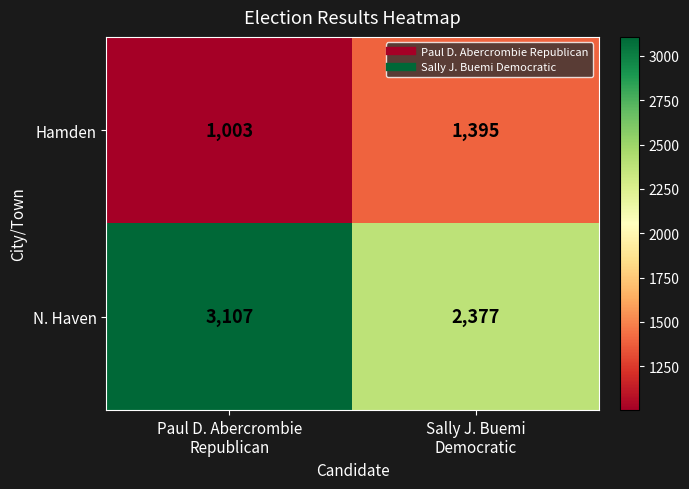

Reading left to right, list all the values displayed in this chart.

Hamden: 1003	1395
N. Haven: 3107	2377